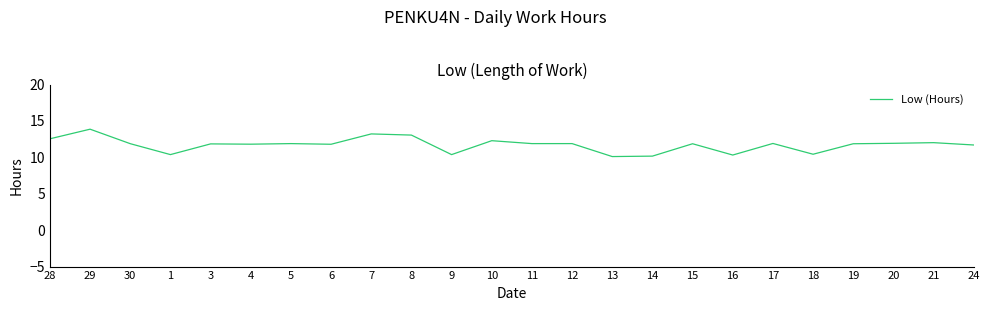

What is the difference between the maximum and minimum values?

3.8